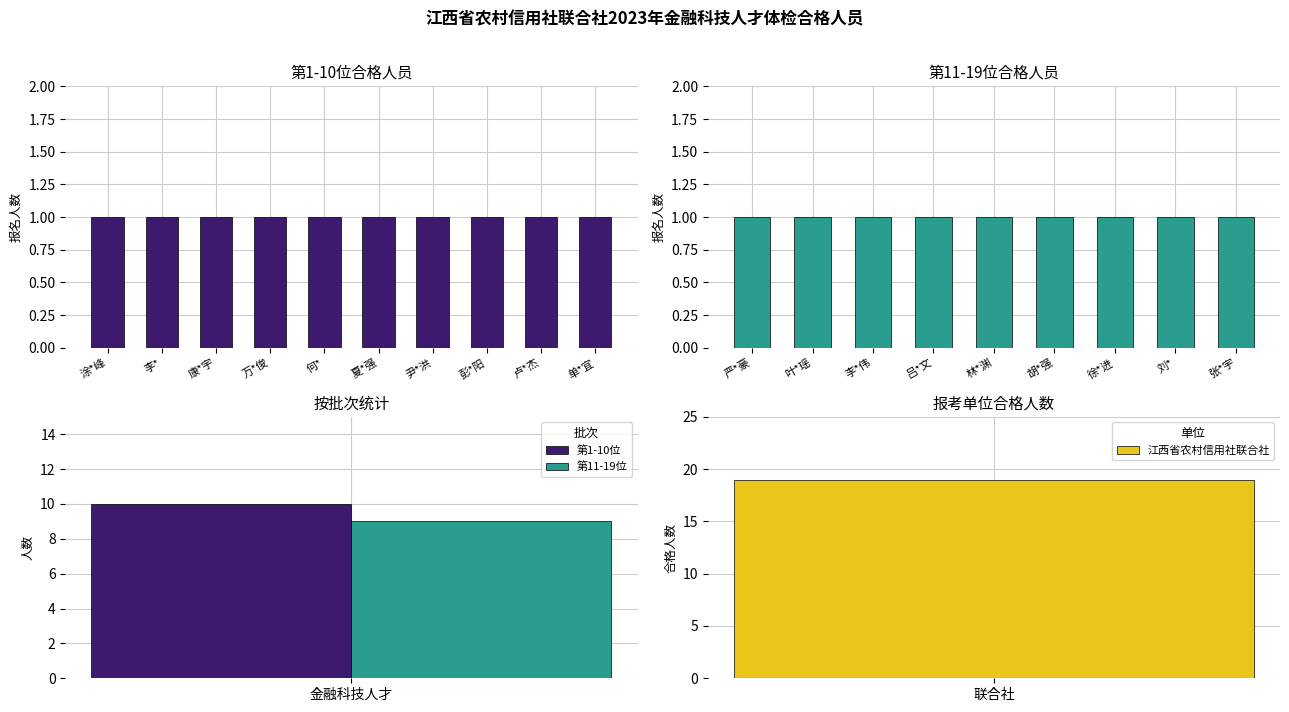

What is the label of the 6th bar from the left?

夏*强